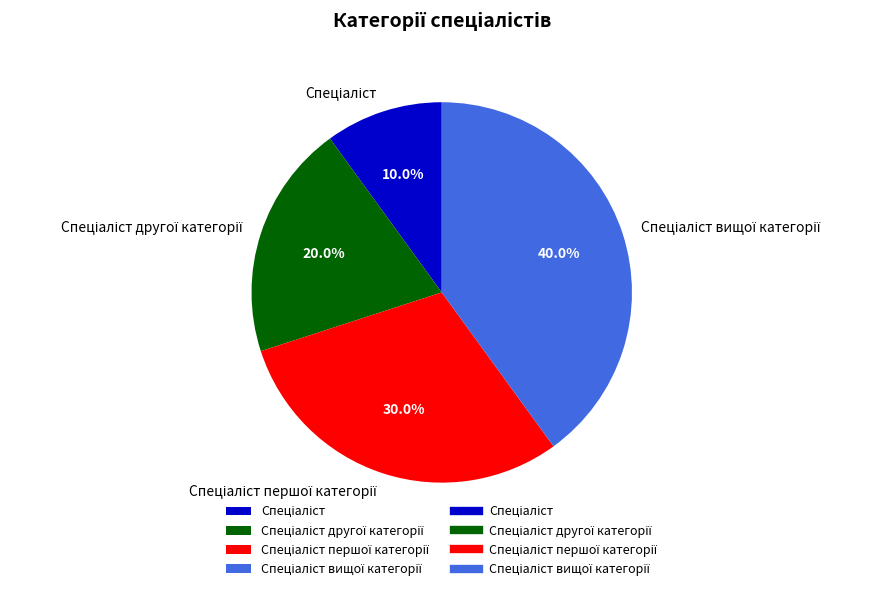

Is there any slice that represents more than half of the pie?

No